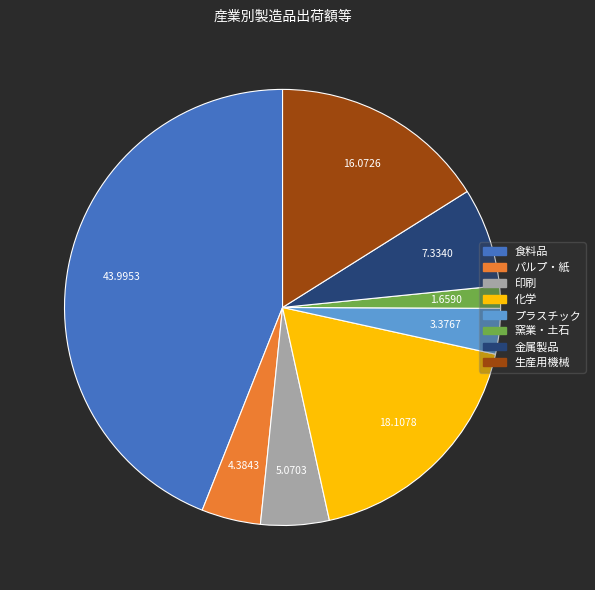

Does 窯業・土石 represent more than half of the total?

No